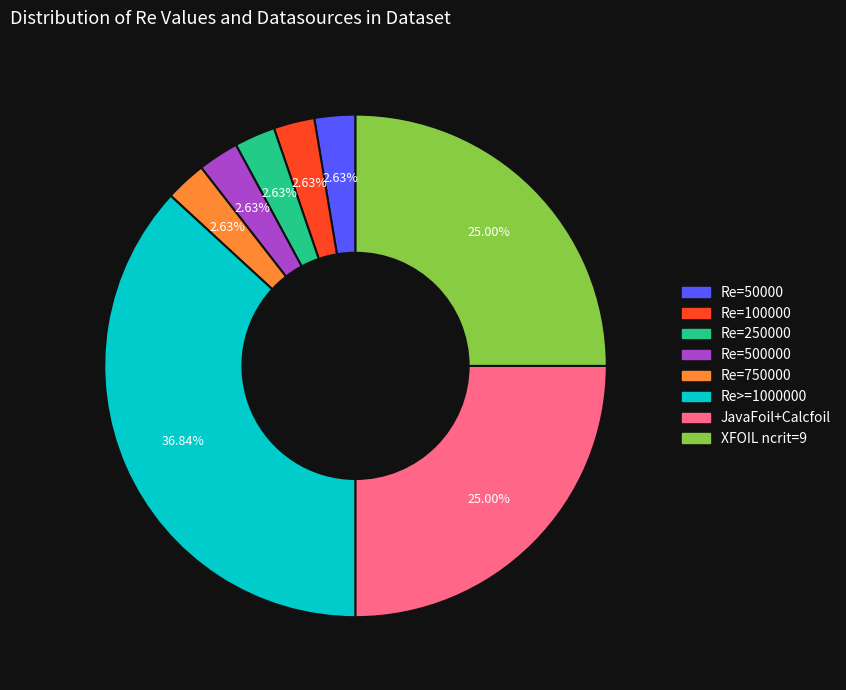

How many slices are in this pie chart?

8